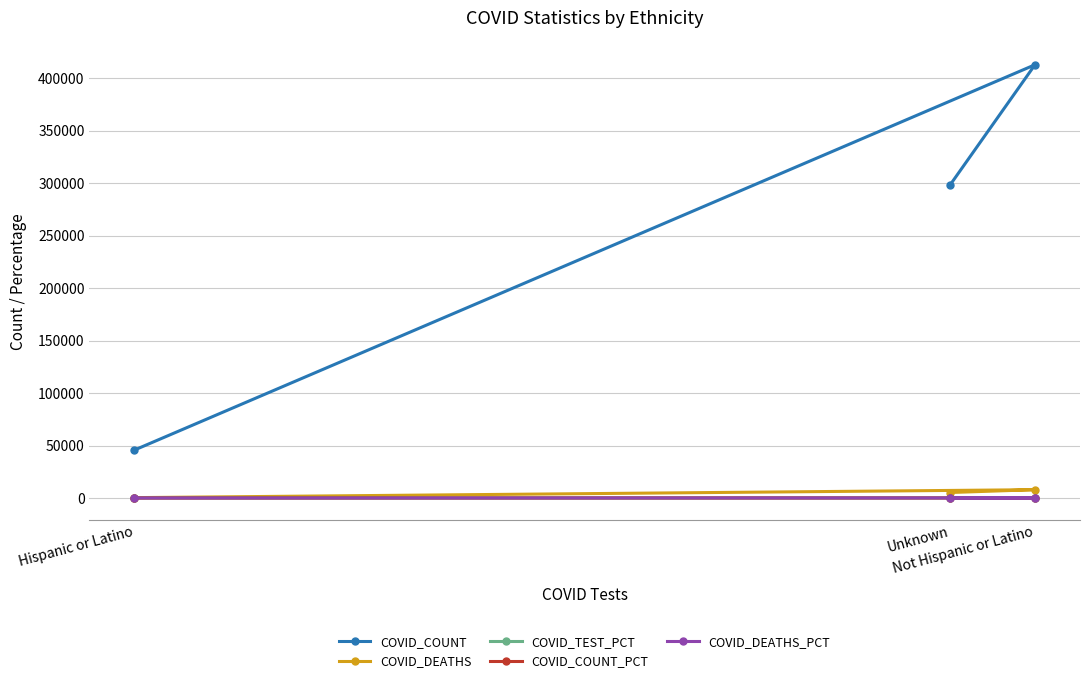

The value of COVID_DEATHS at Not Hispanic or Latino is 7915.0. True or false?

True